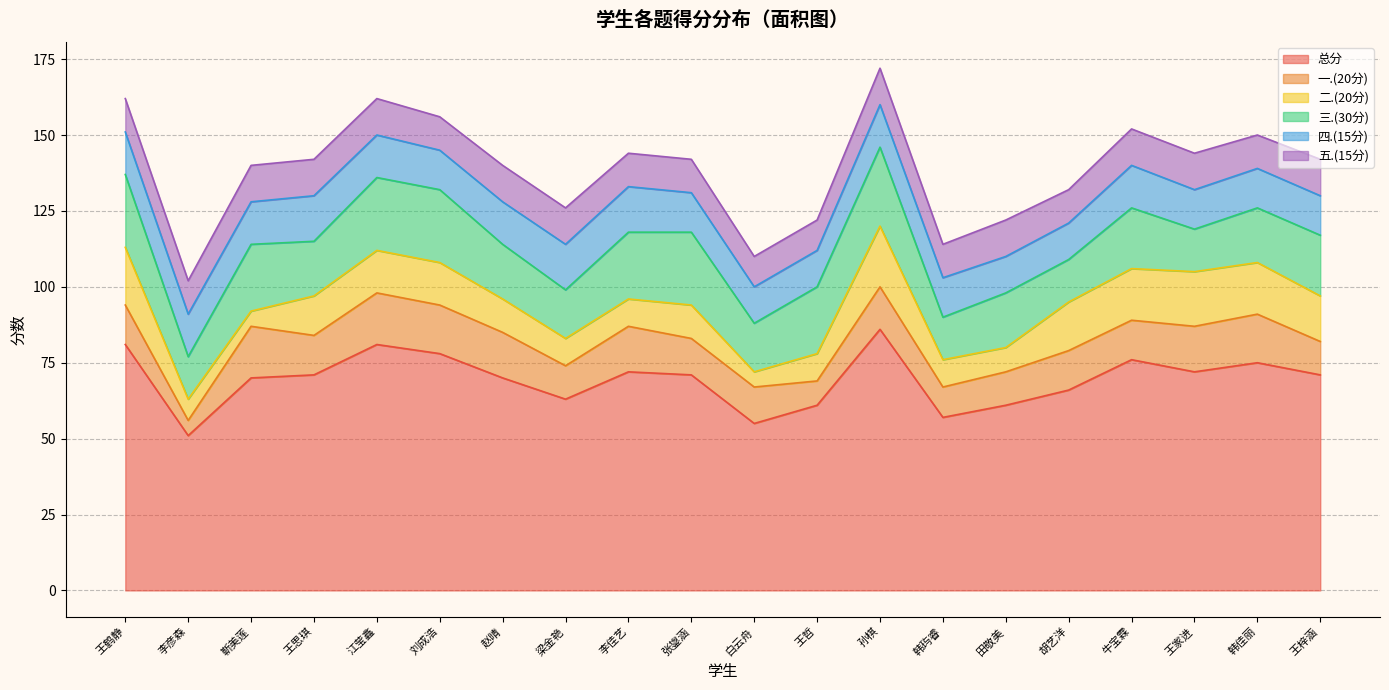

What is the spread (max minus min) of values at 王家进?

60